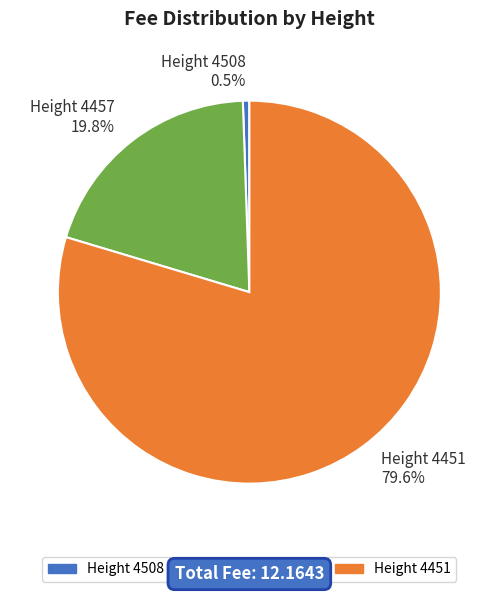

Approximately how many times larger is the value at Height 4451 79.6% compared to Height 4457 19.8%?

4.0